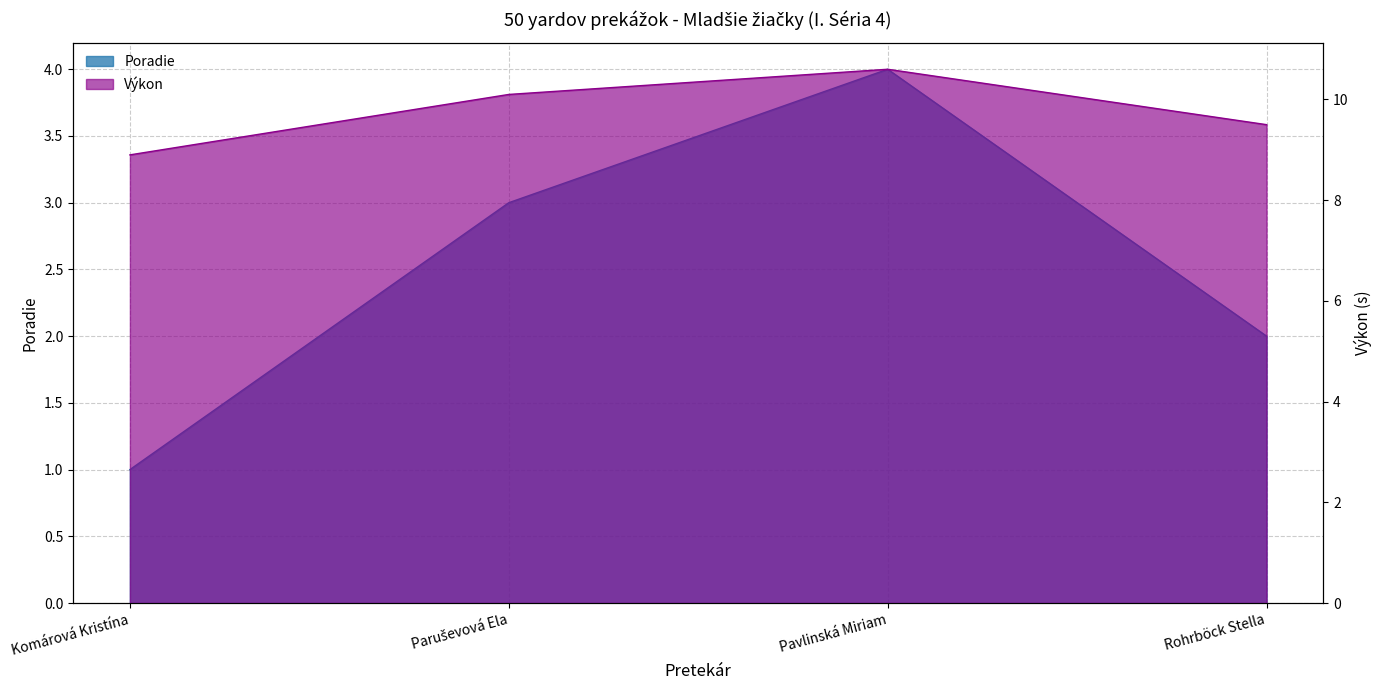

What are all the series names shown in the legend?

Poradie, Výkon